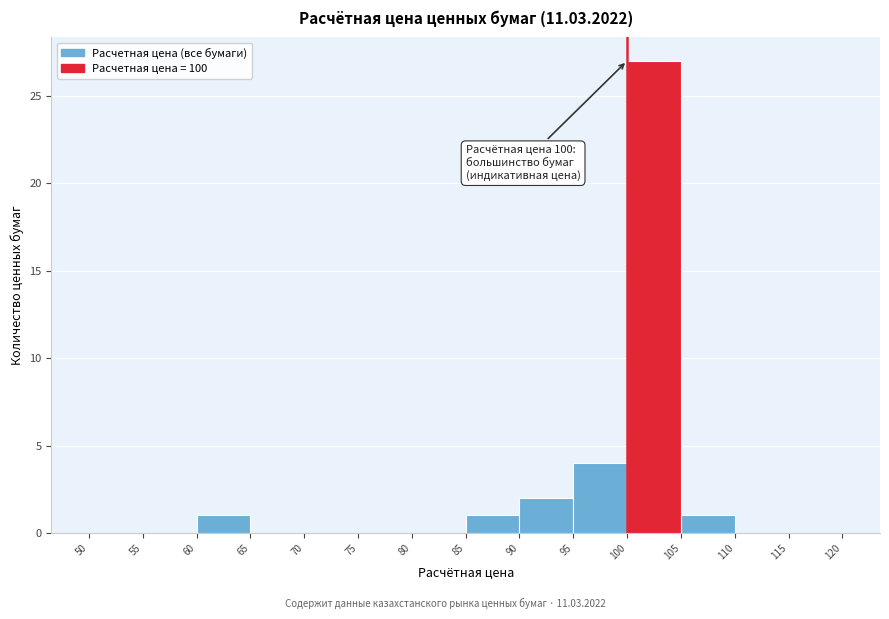

Over which range of the x-axis is the bar tallest?

100 to 105